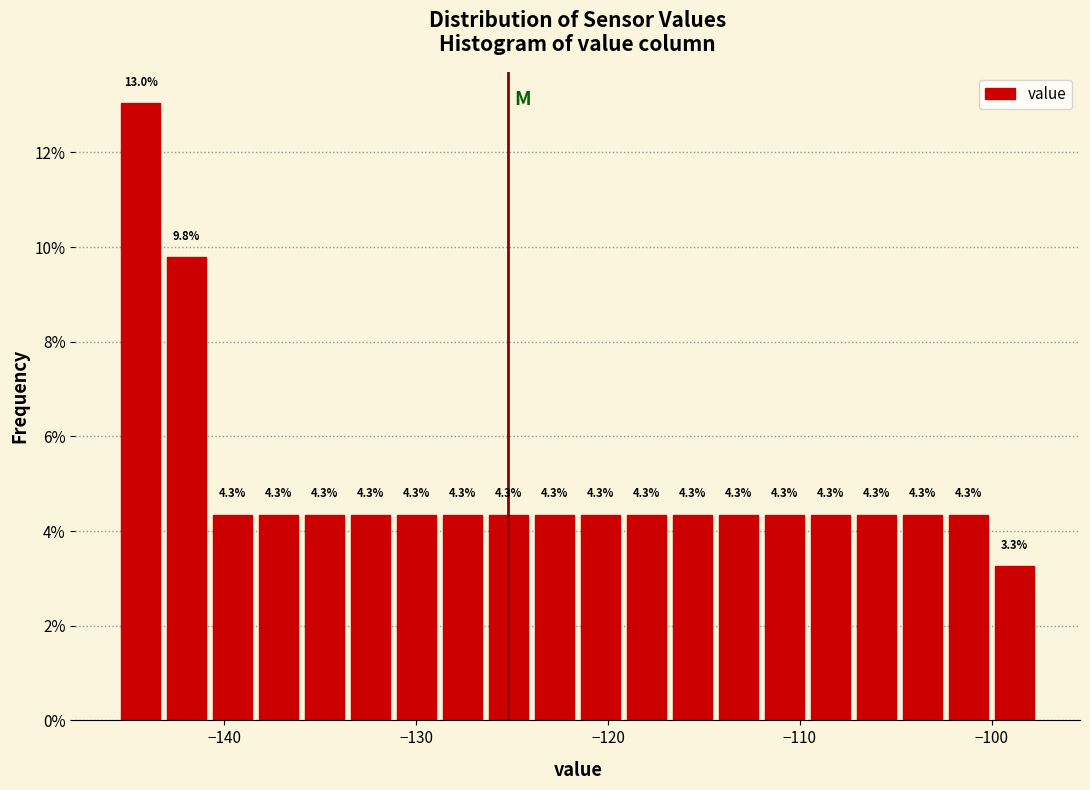

Read against the x-axis, roughly where is the centre of the tallest bar?

-144